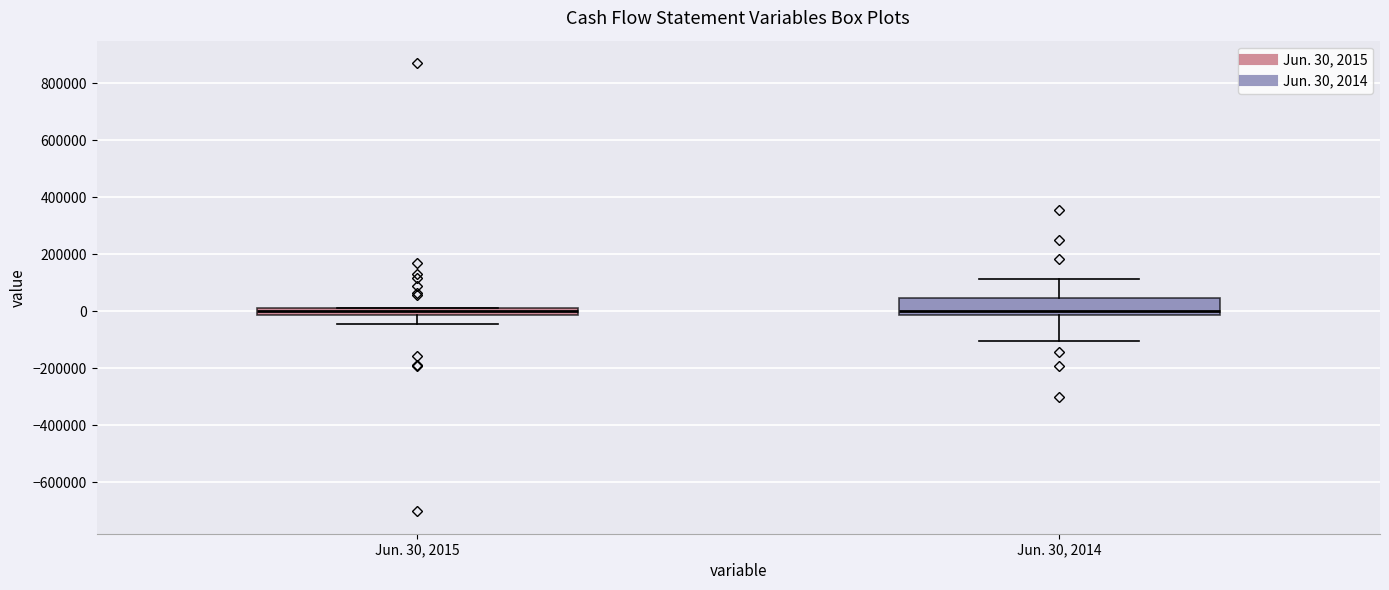

Which box is the tallest, from its lower edge to its upper edge?

Jun. 30, 2014